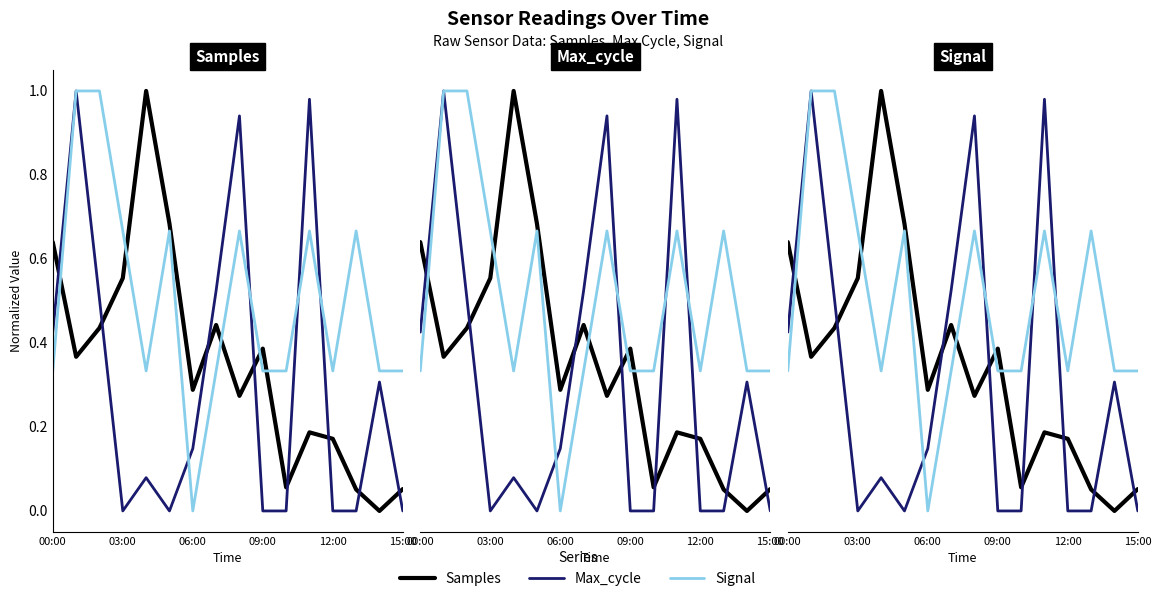

How many times do Signal and Samples cross each other?

5